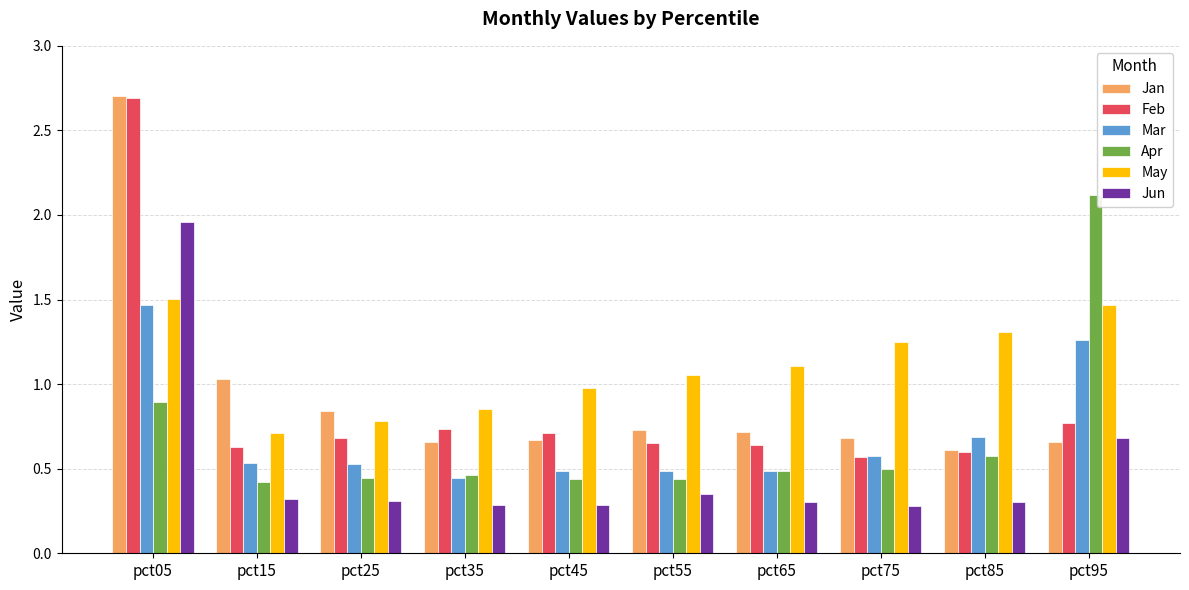

At which label does Mar reach its peak?

pct05